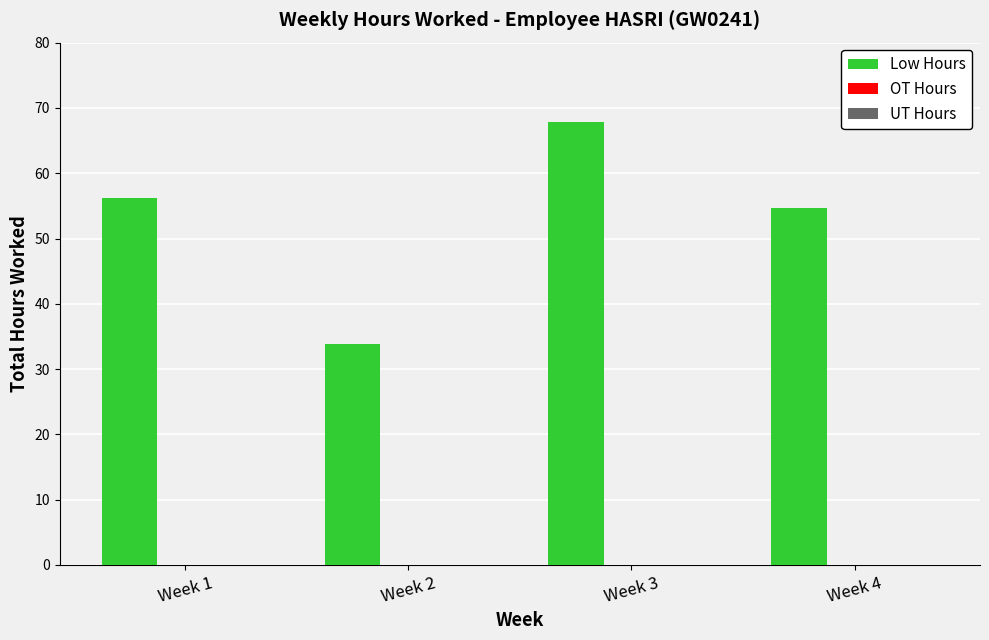

What is the change in value from Week 2 to Week 4?

+20.8